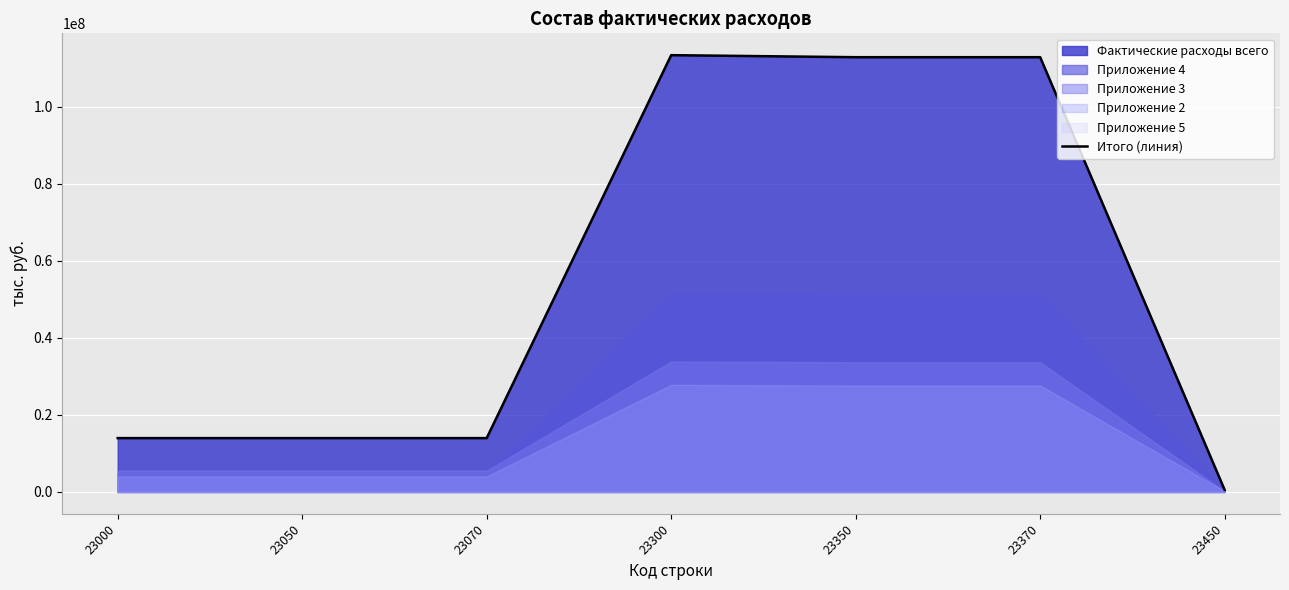

True or false: the data shows 202042416 at 23370.

False